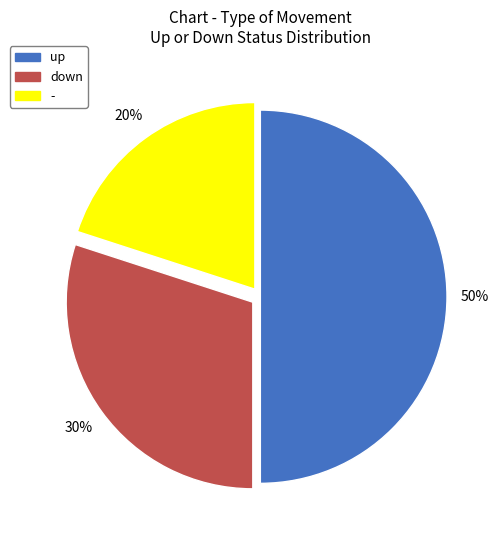

To the nearest percent, what percentage of the pie is down?

30%